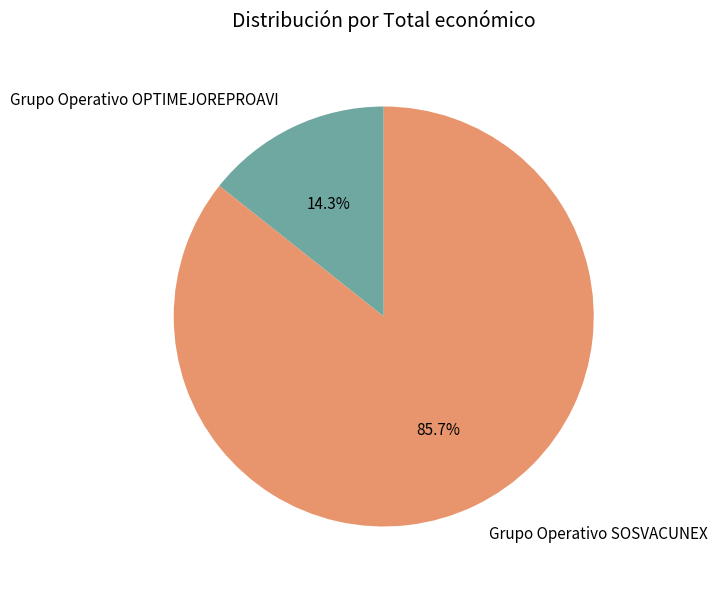

How many segments does this pie chart have?

2